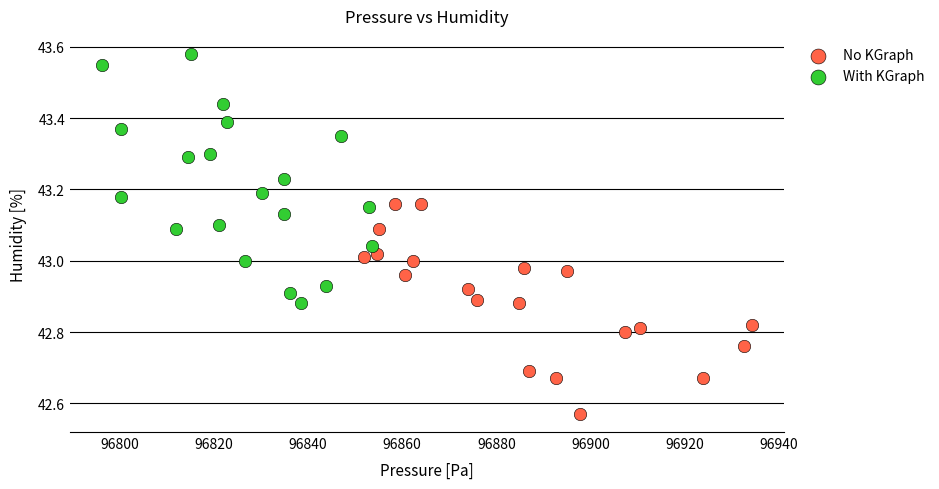

Which series contains the highest Y value?

With KGraph